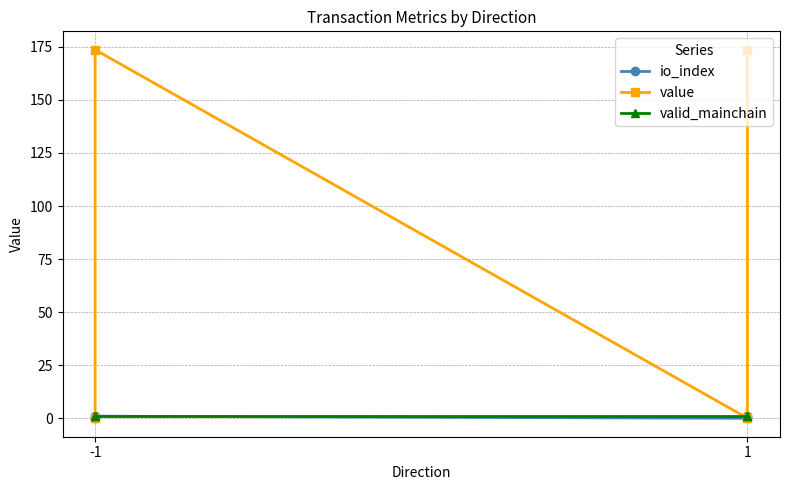

Rank the series at 1 from highest to lowest value.

valid_mainchain, value, io_index